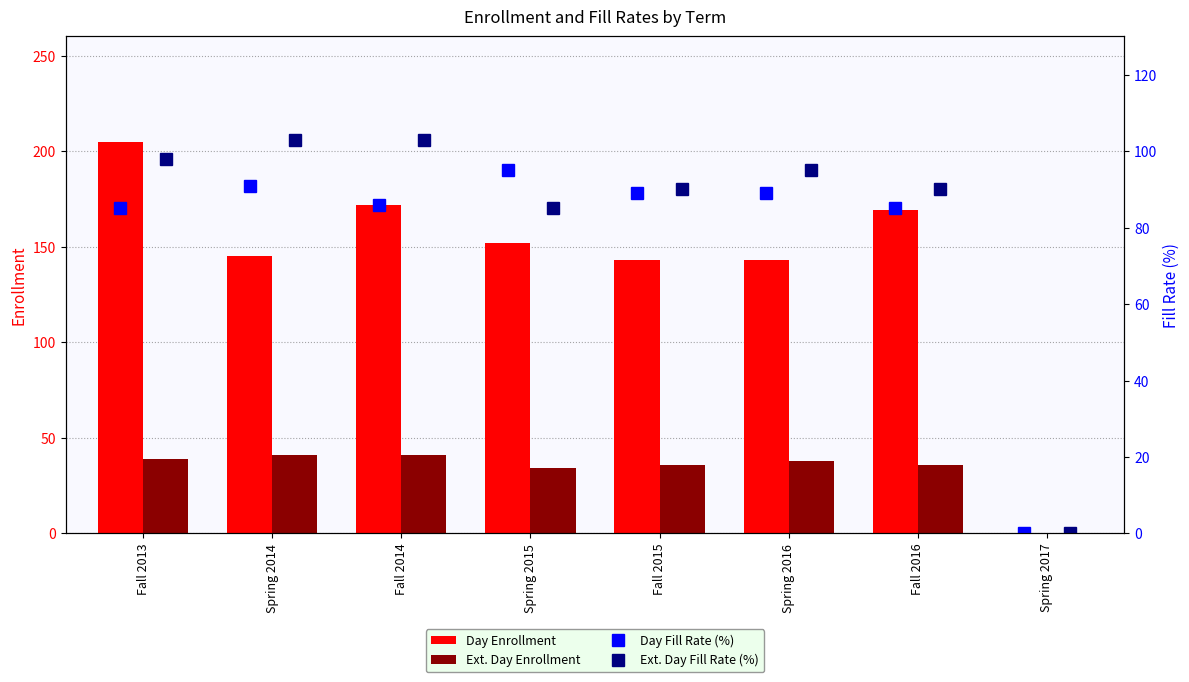

The Ext. Day Enrollment series shows 41 at Fall 2014. True or false?

True